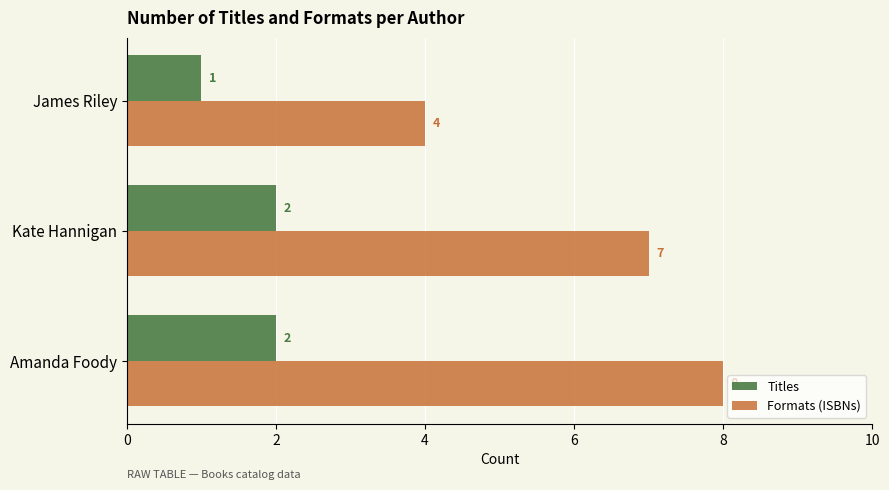

What is the lowest value of the Formats (ISBNs) series?

4